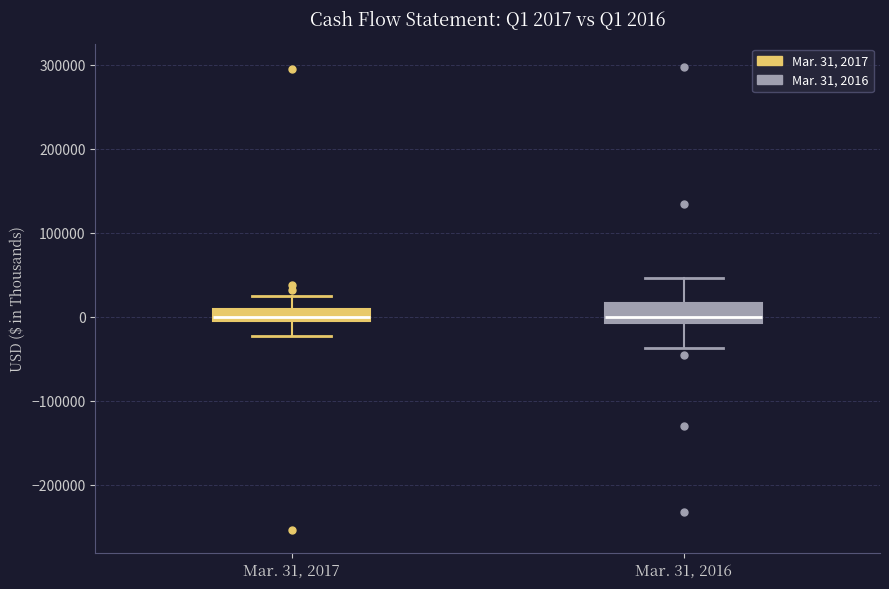

Which box is the tallest, from its lower edge to its upper edge?

Mar. 31, 2016